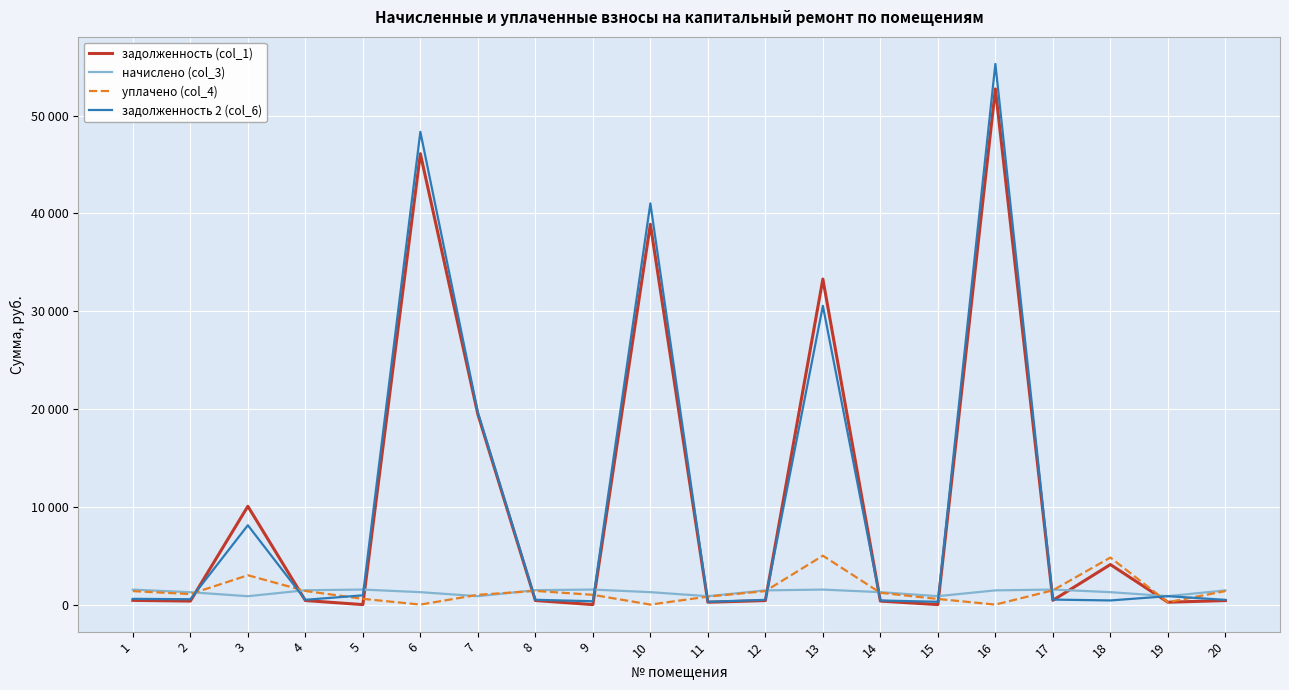

What are all the series names shown in the legend?

задолженность (col_1), начислено (col_3), уплачено (col_4), задолженность 2 (col_6)